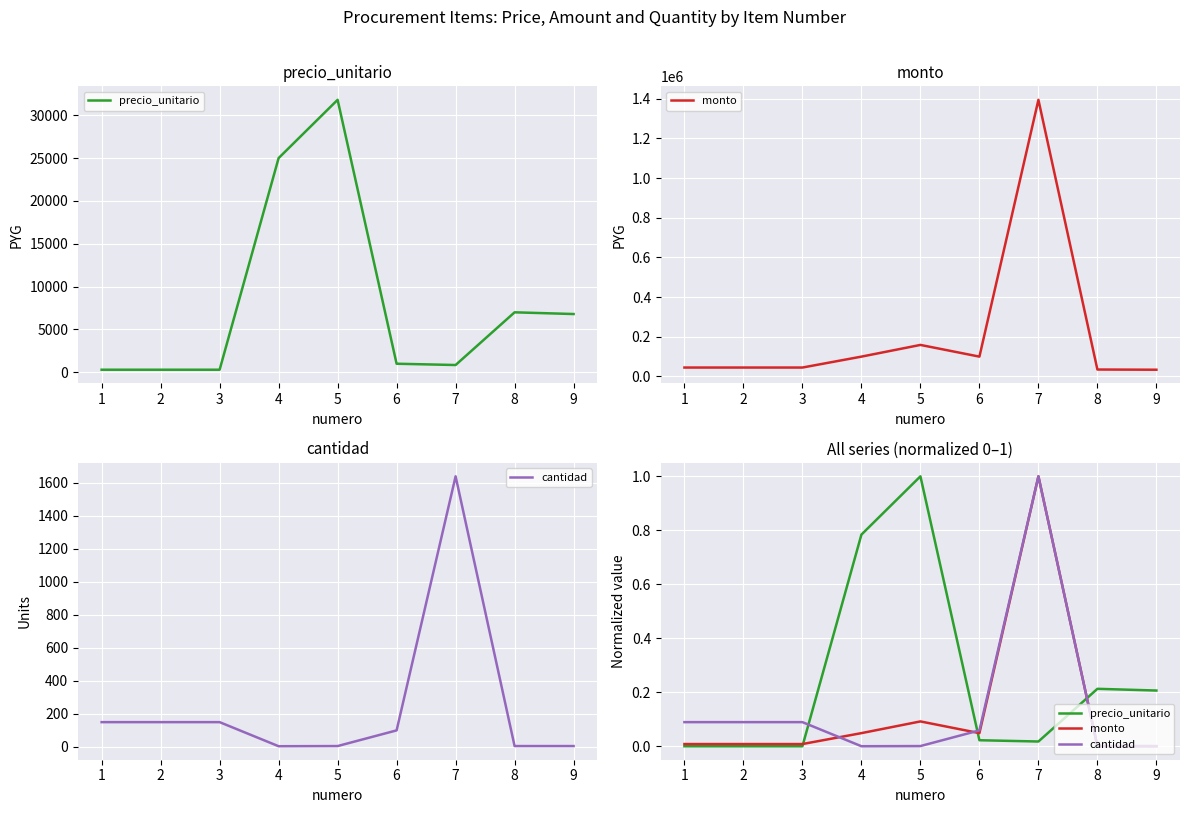

At how many categories does at least one series exceed 0?

9